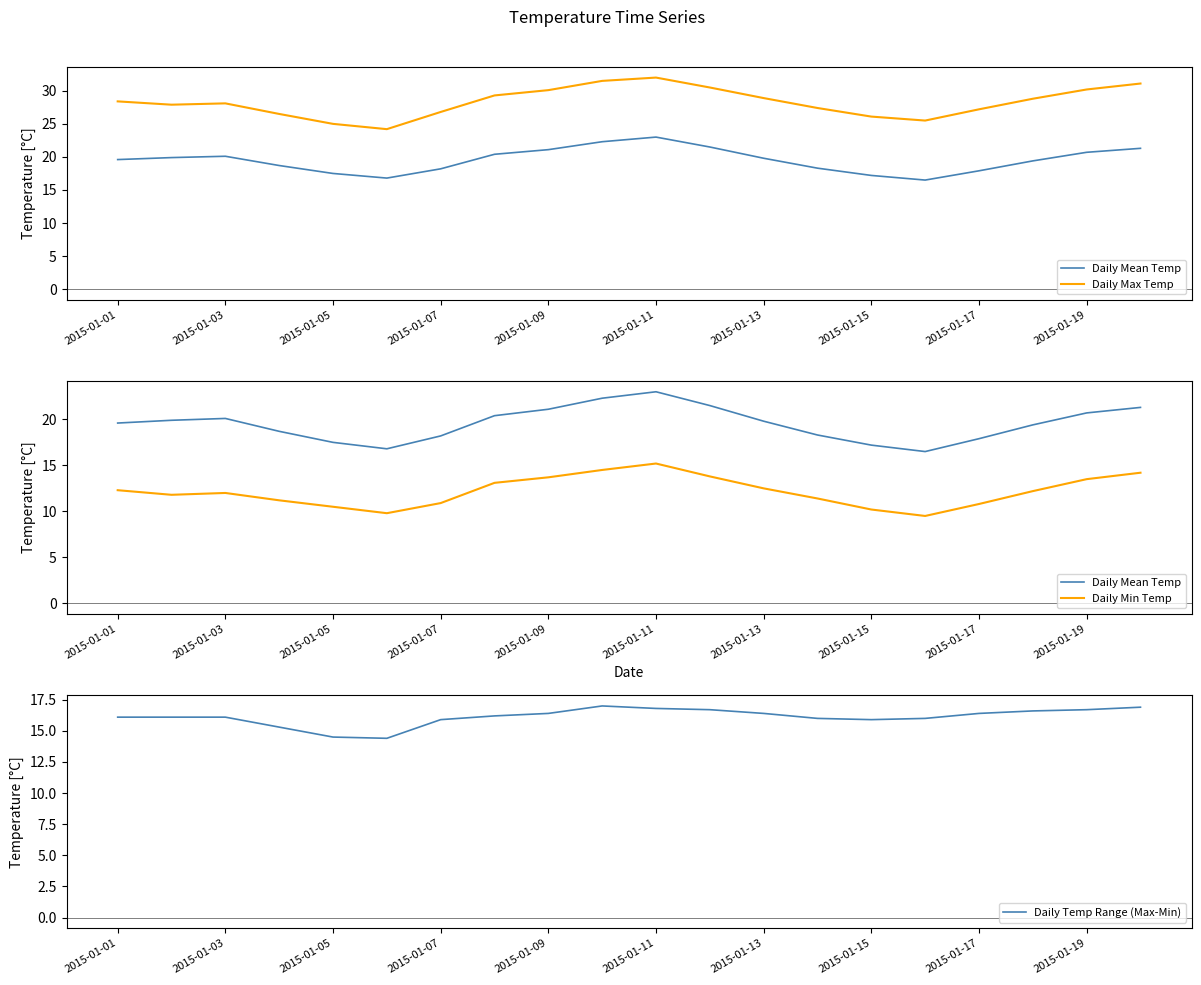

What is the maximum value shown in the chart?

32.0